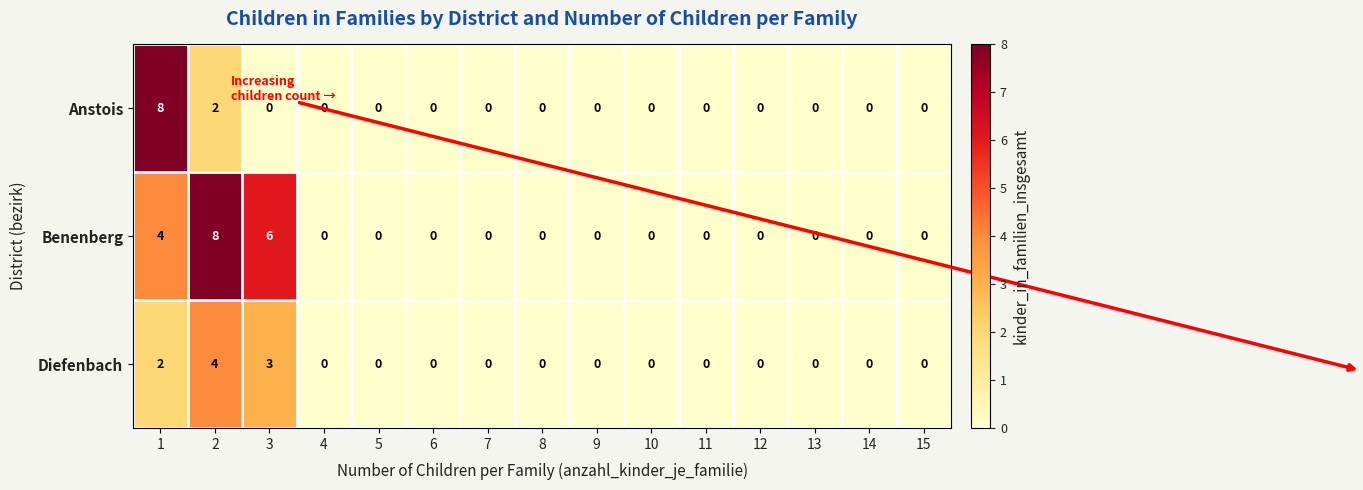

What is the maximum value for Benenberg?

8